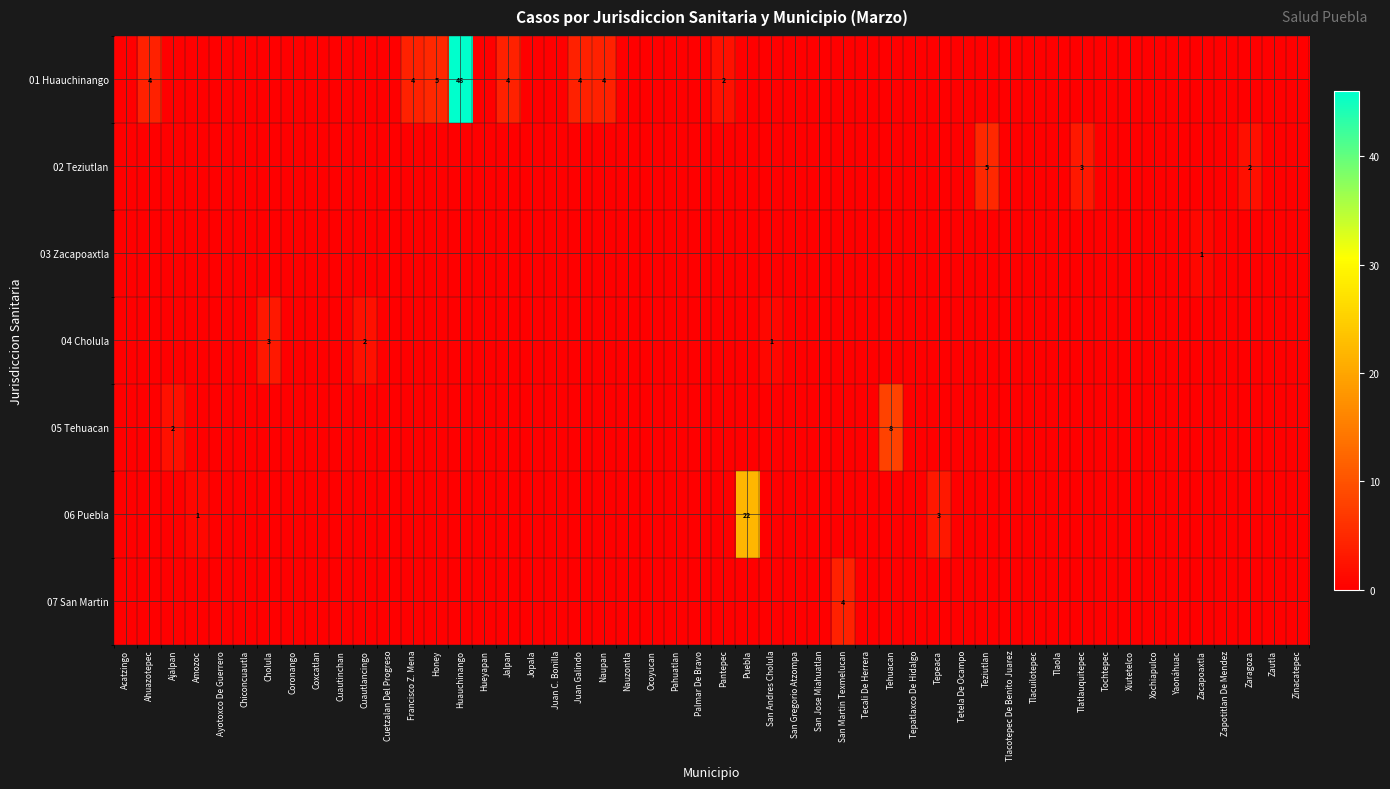

At which label is 06 Puebla closest to 0?

Ahuazotepec